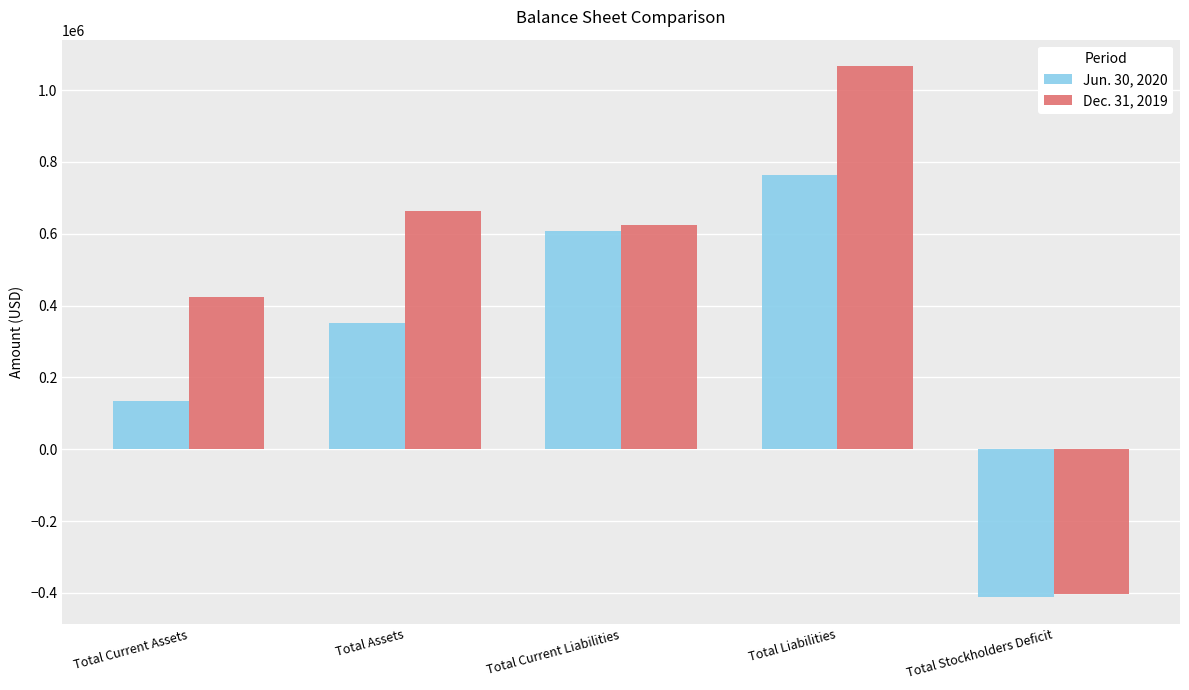

How many series are shown in this chart?

2